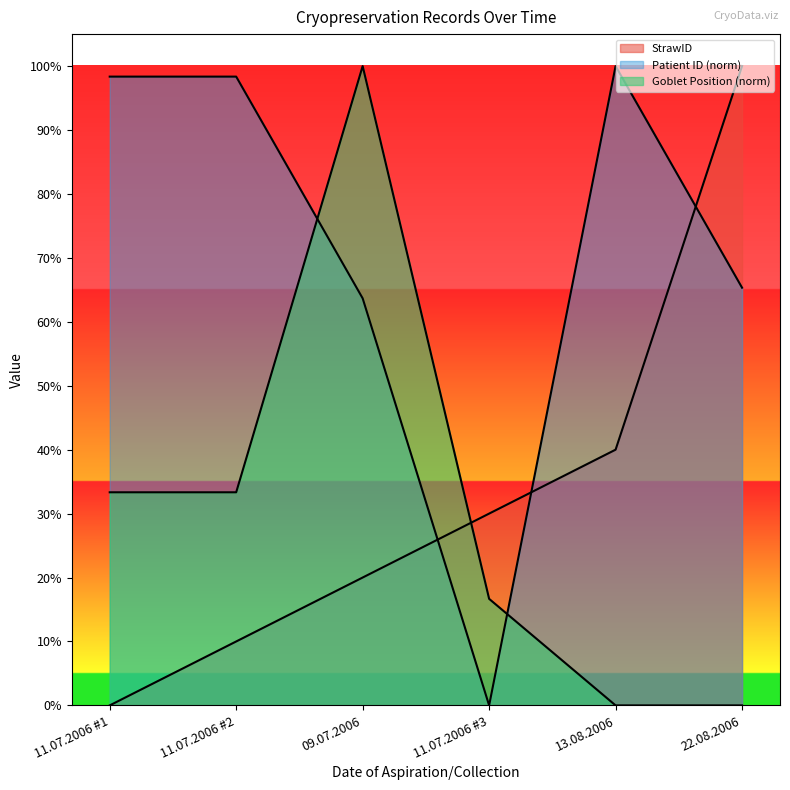

True or false: StrawID and Goblet intersect in this chart.

True